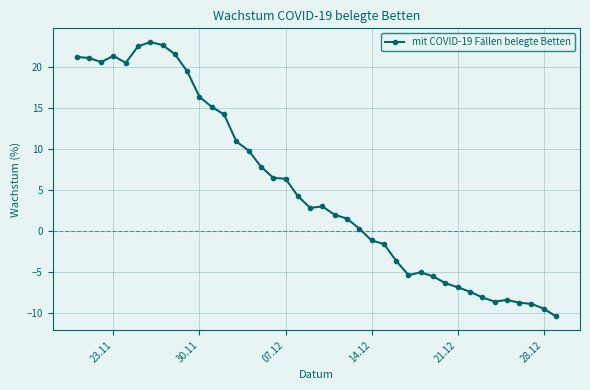

What is the maximum value shown in the chart?

23.1